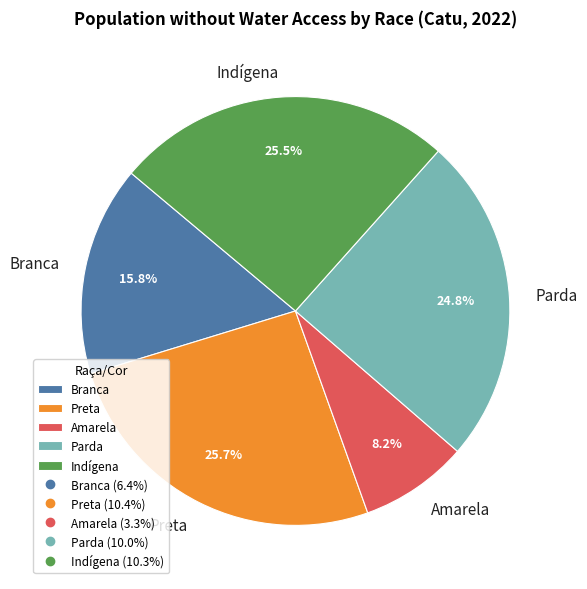

The Parda slice represents 34% of the pie. True or false?

False